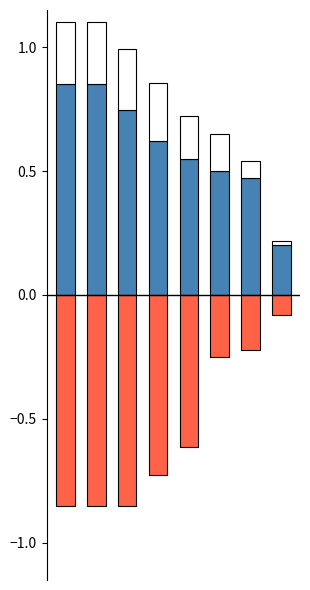

Where is Белки nearest to the value 0?

7